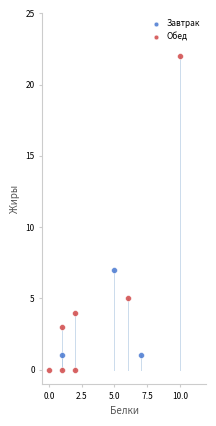

Which series reaches the maximum Y coordinate?

Обед